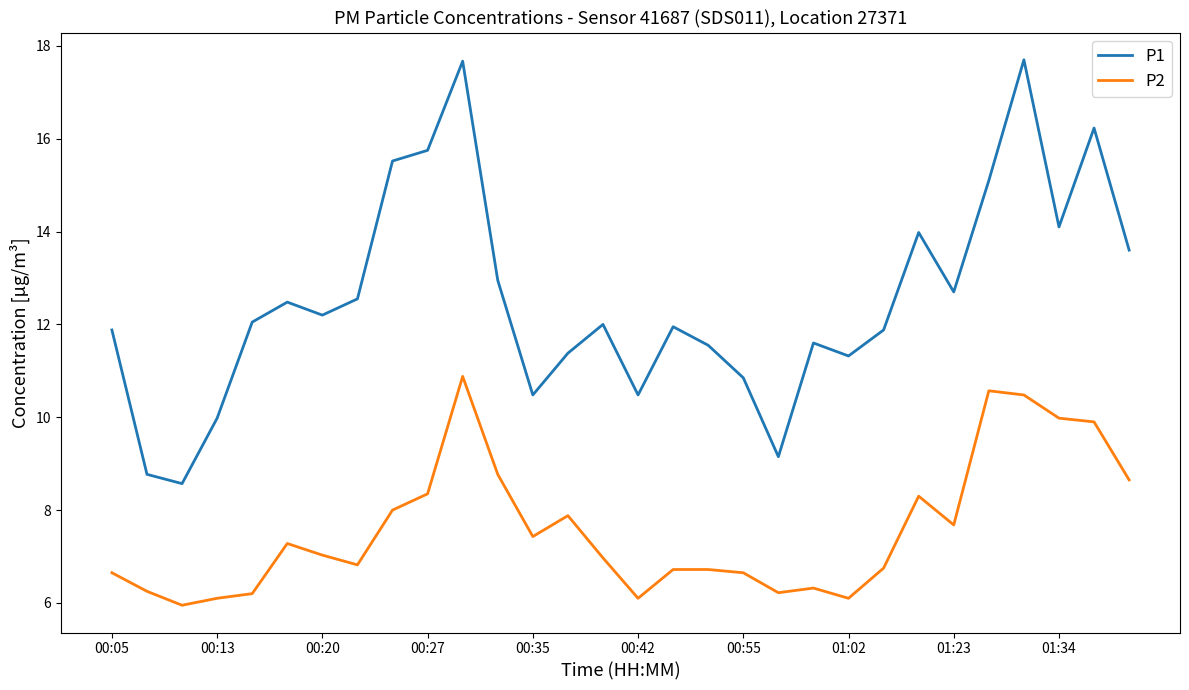

What is the difference between the maximum and minimum values in the P1 series?

9.1